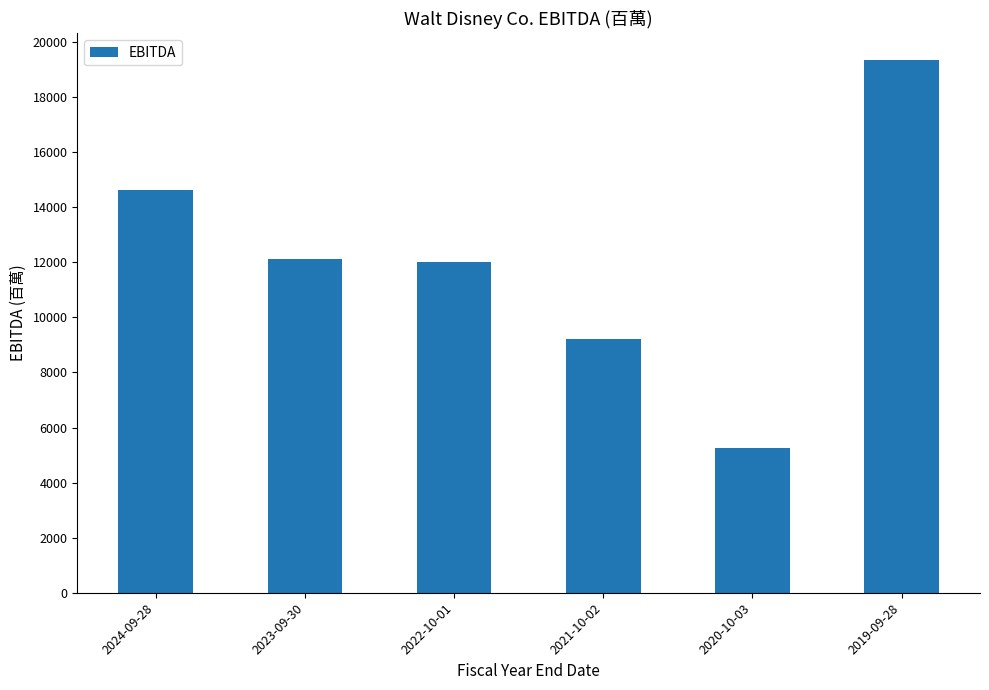

Approximately how many times larger is the value at 2021-10-02 compared to 2020-10-03?

1.8